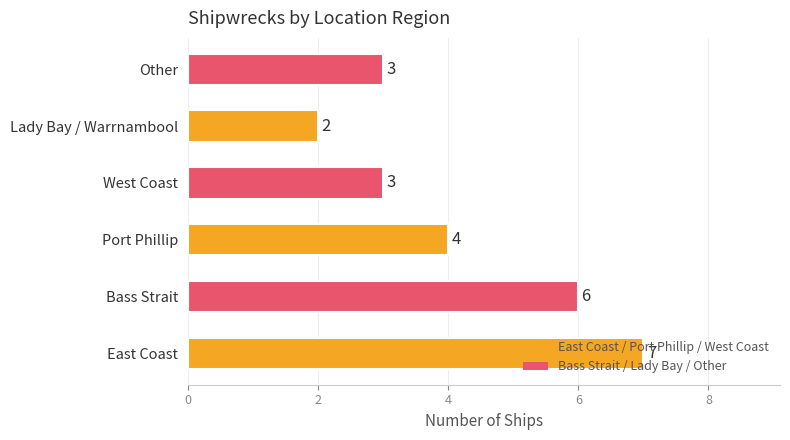

What is the approximate value at East Coast?

7